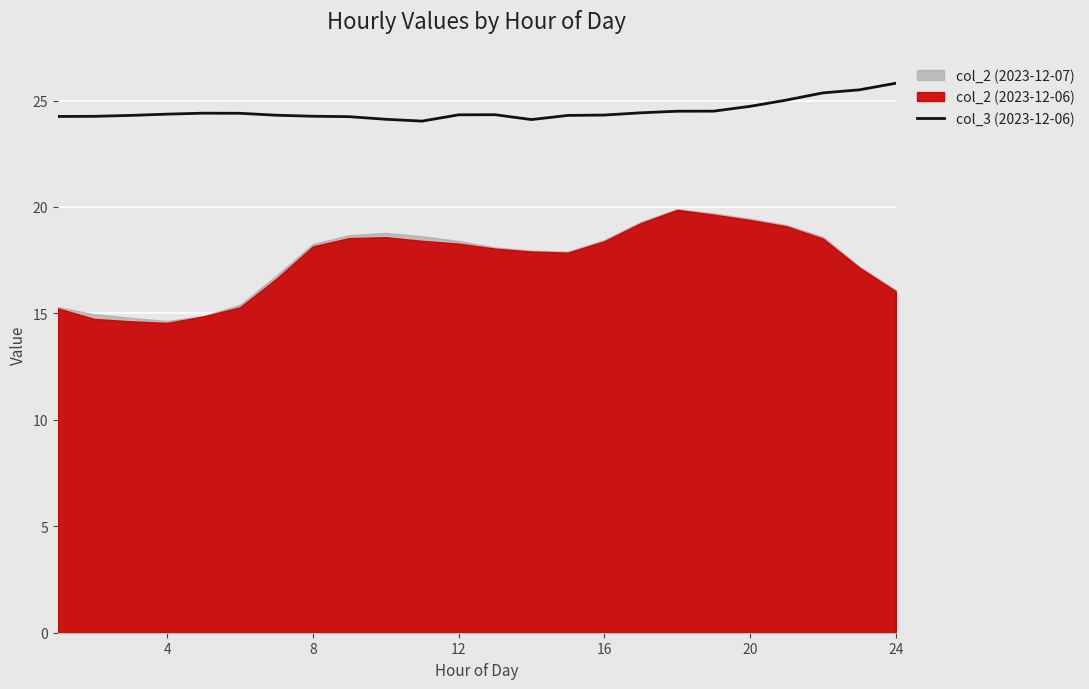

What is the highest value of the col_3 (2023-12-06) series?

25.8